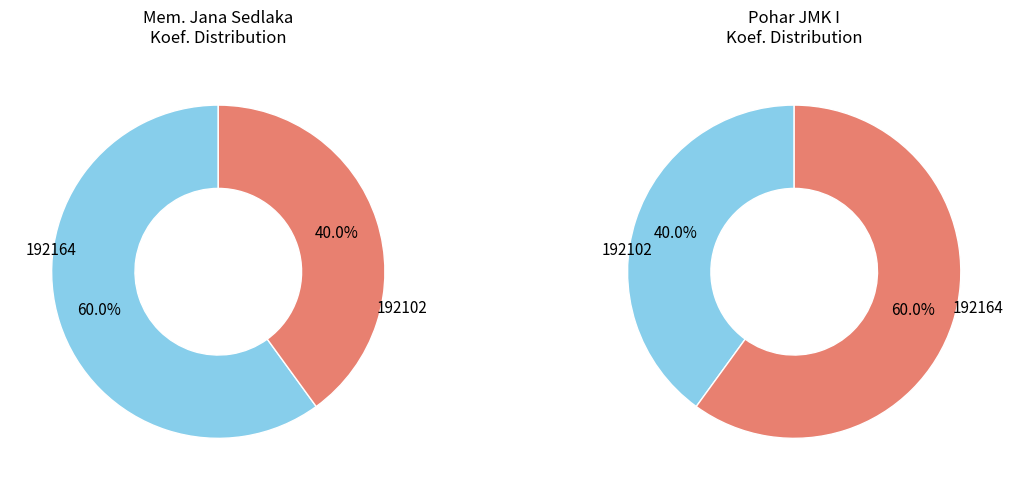

Which category has the smallest portion of the pie?

192102